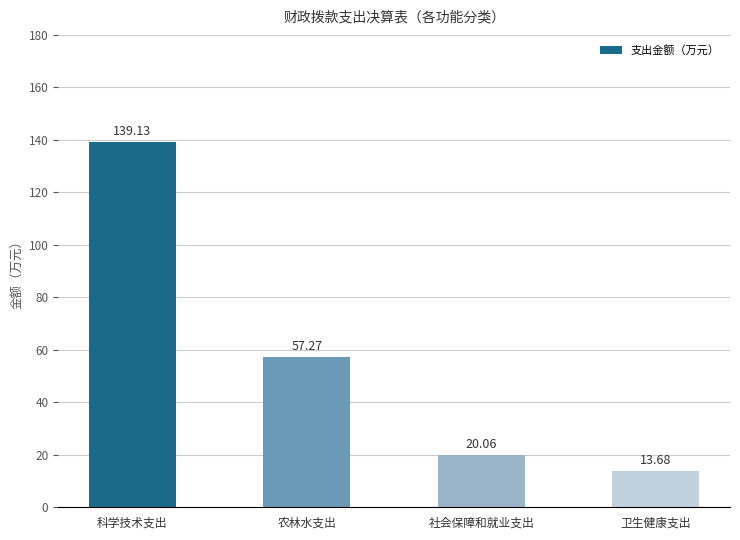

Reading right to left, list all the values displayed in this chart.

13.7	20.1	57.3	139.1